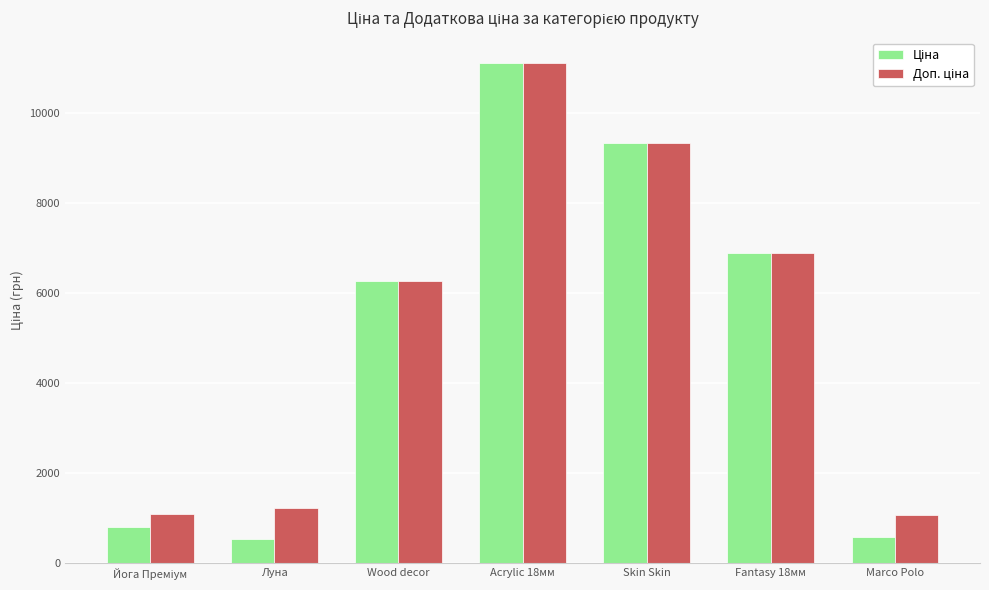

What is the maximum value shown in the chart?

11113.6